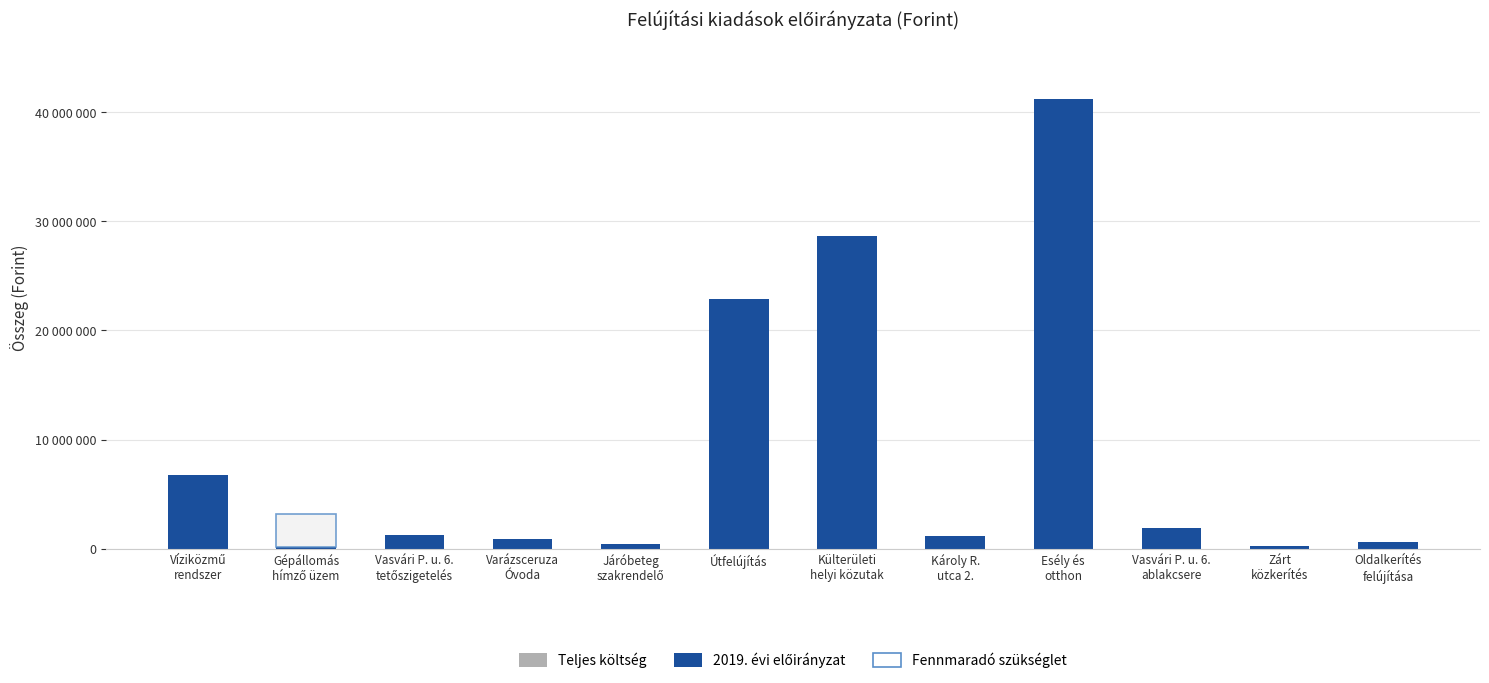

How many bars are there in each group?

2